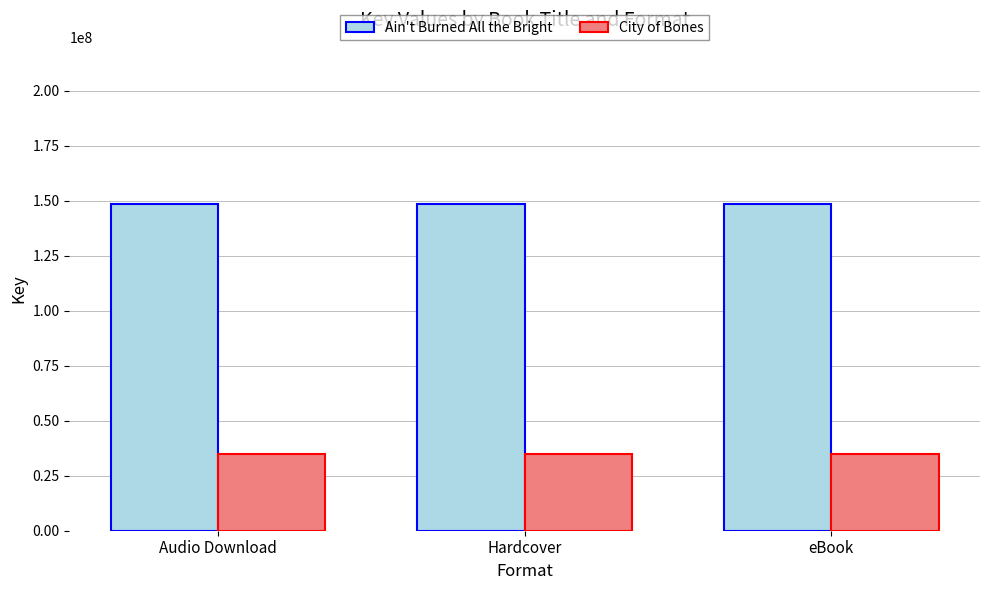

What are all the series names shown in the legend?

Ain't Burned All the Bright, City of Bones